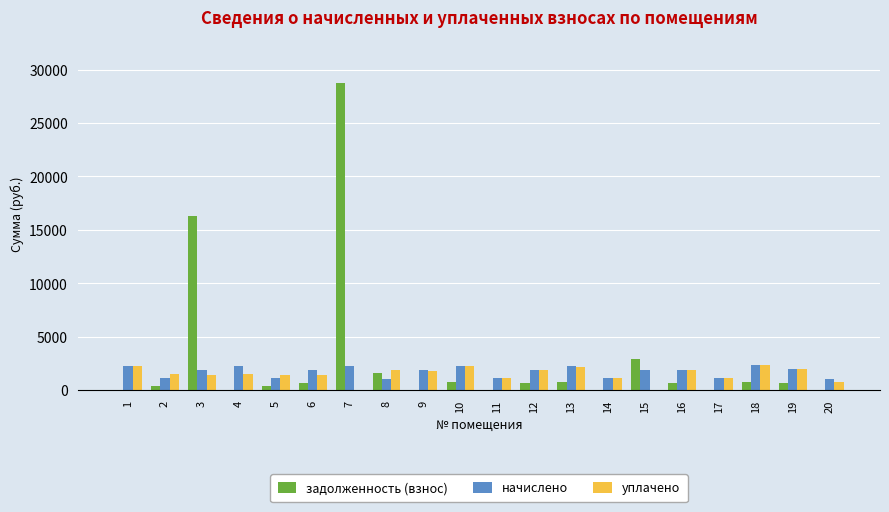

Is it true that уплачено equals 1512.2 at 4?

True